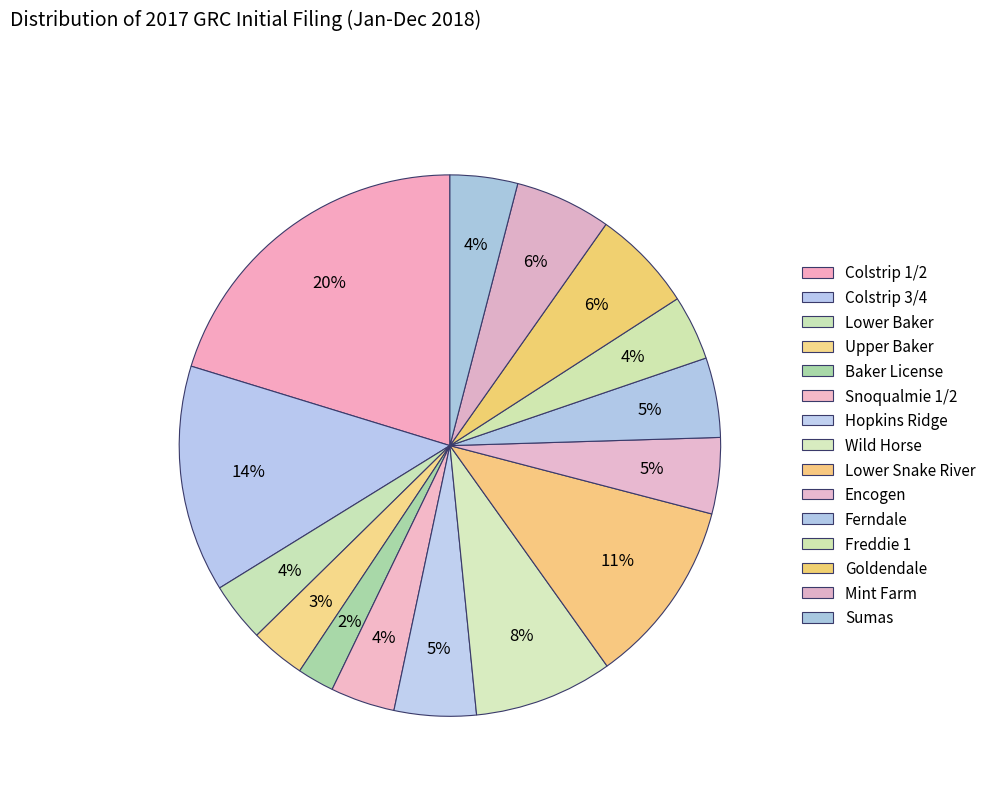

To the nearest percent, what portion does Hopkins Ridge represent?

5%